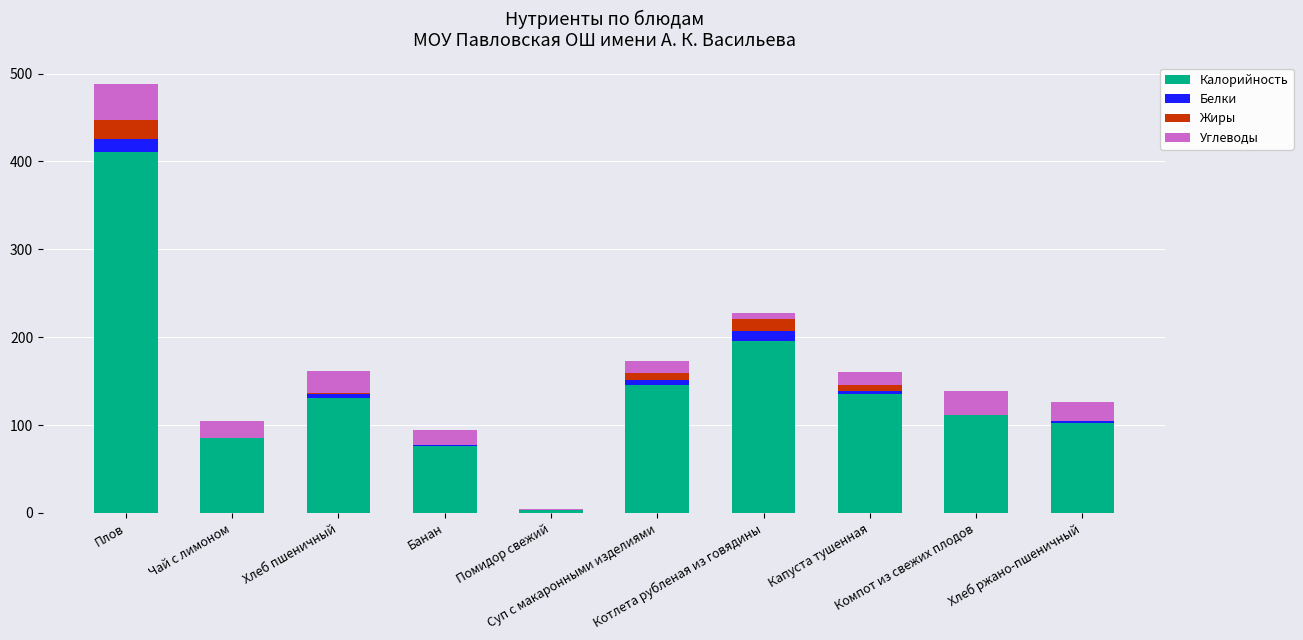

What is the sum of all Калорийность values?

1396.0